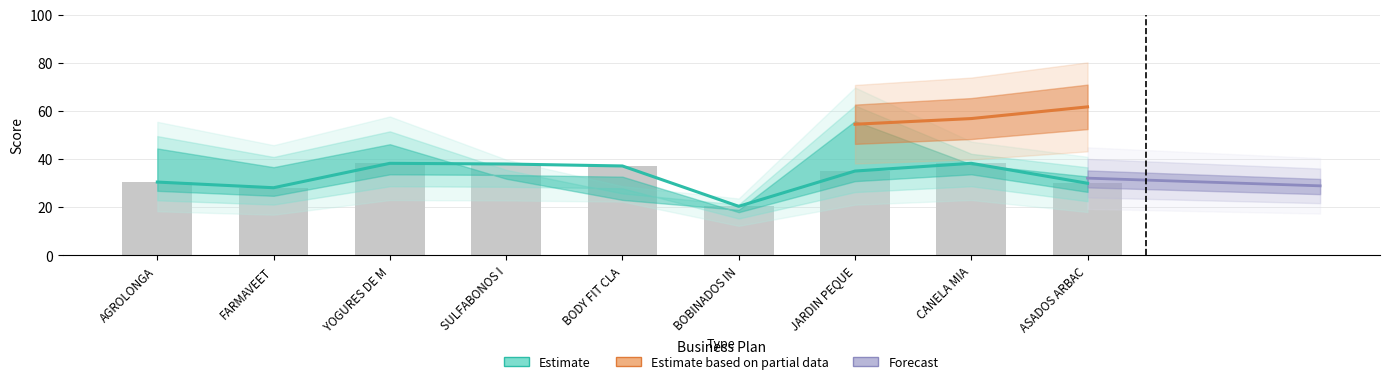

How many categories are shown in the chart?

9